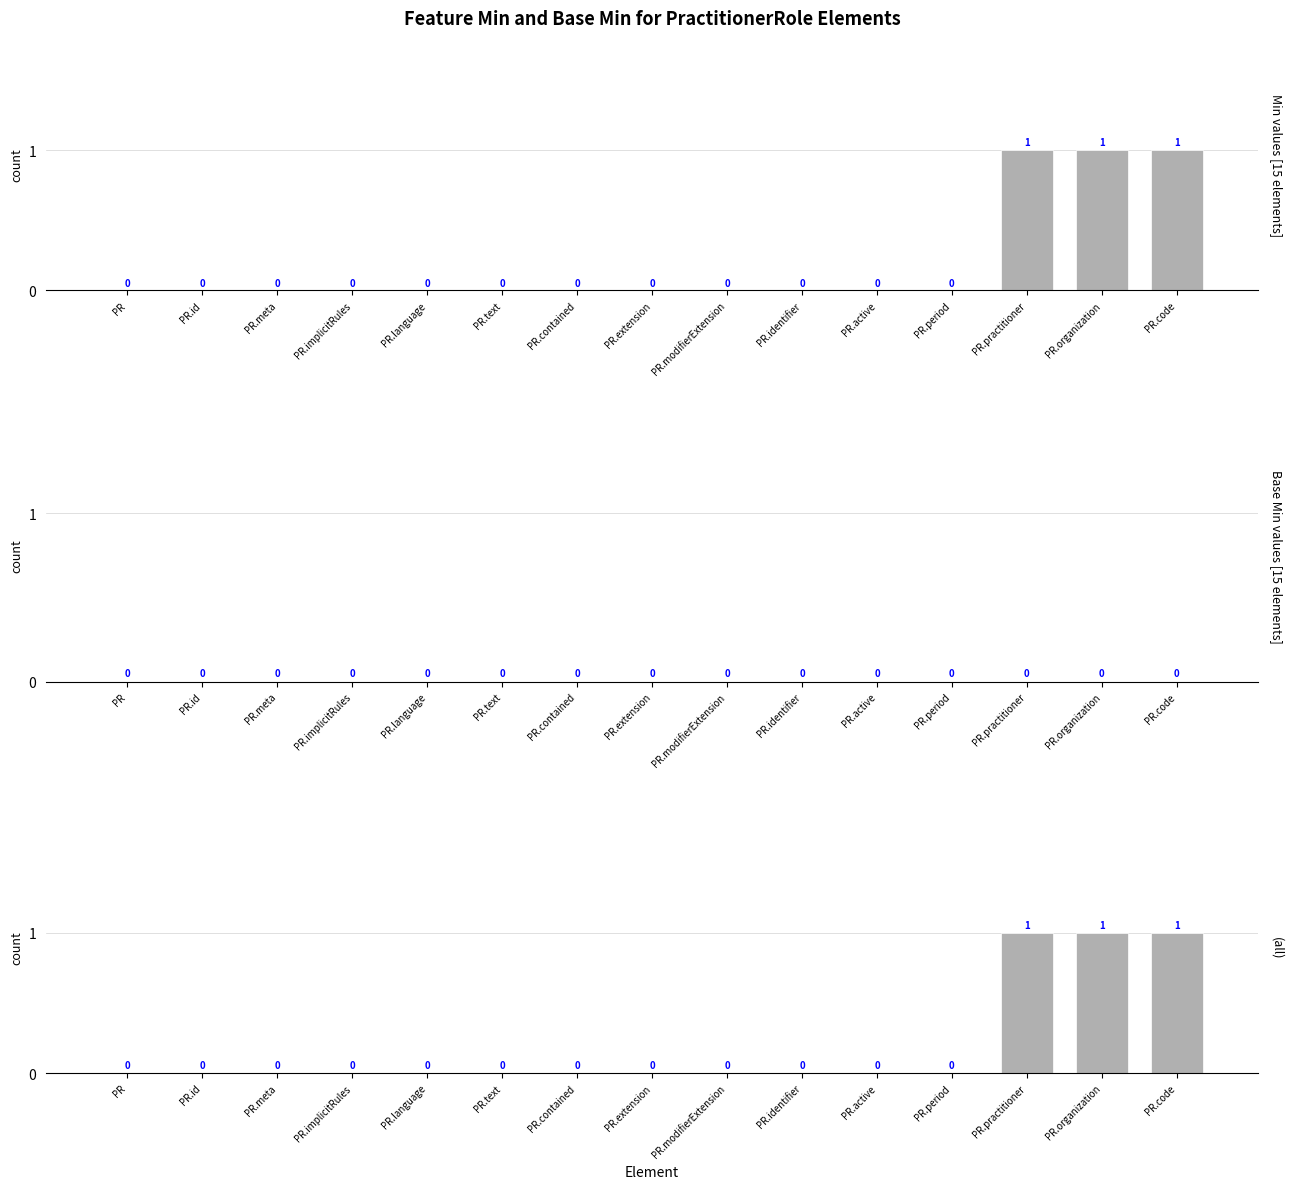

Is the value of Min at PR greater than the value of Min + Base Min at PR.period?

No